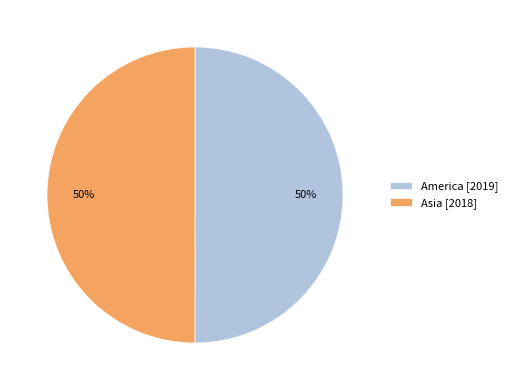

Combined, do Asia and America account for over 50%?

Yes